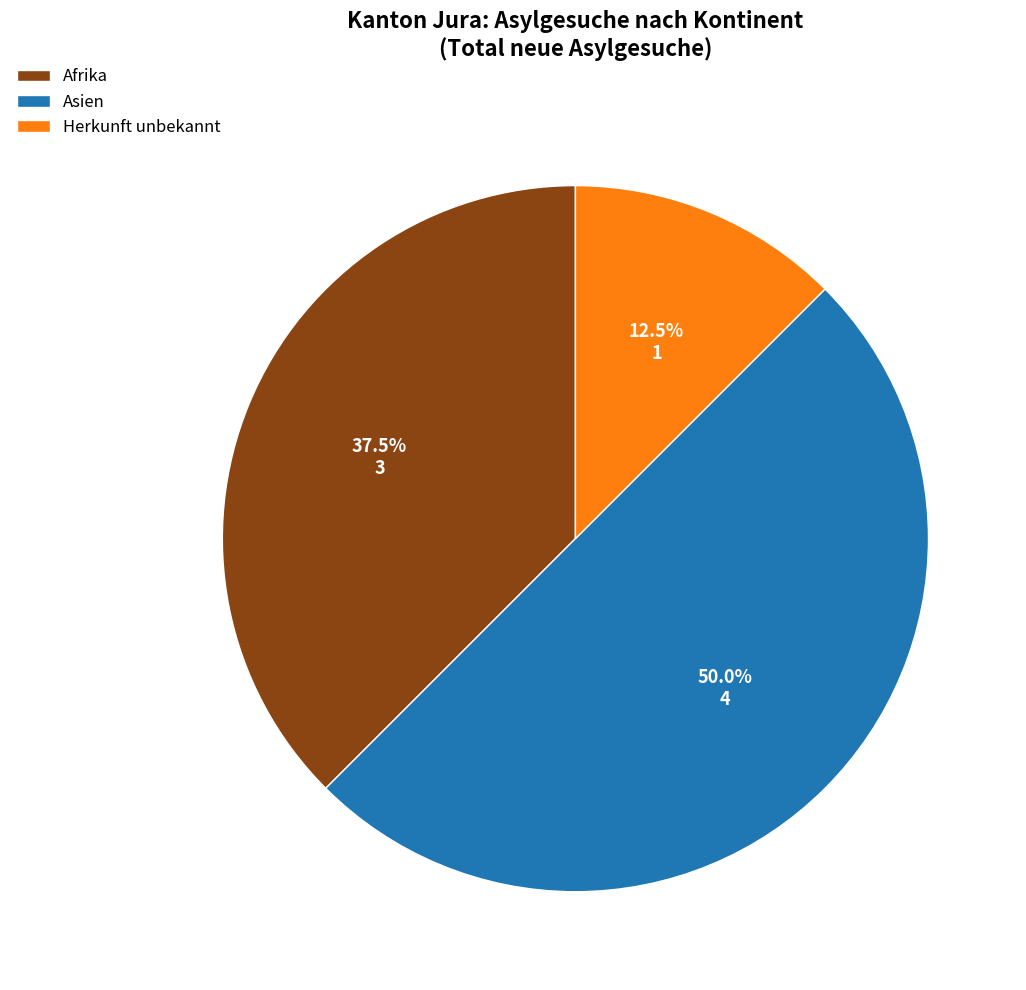

Is Herkunft unbekannt the majority of the pie?

No